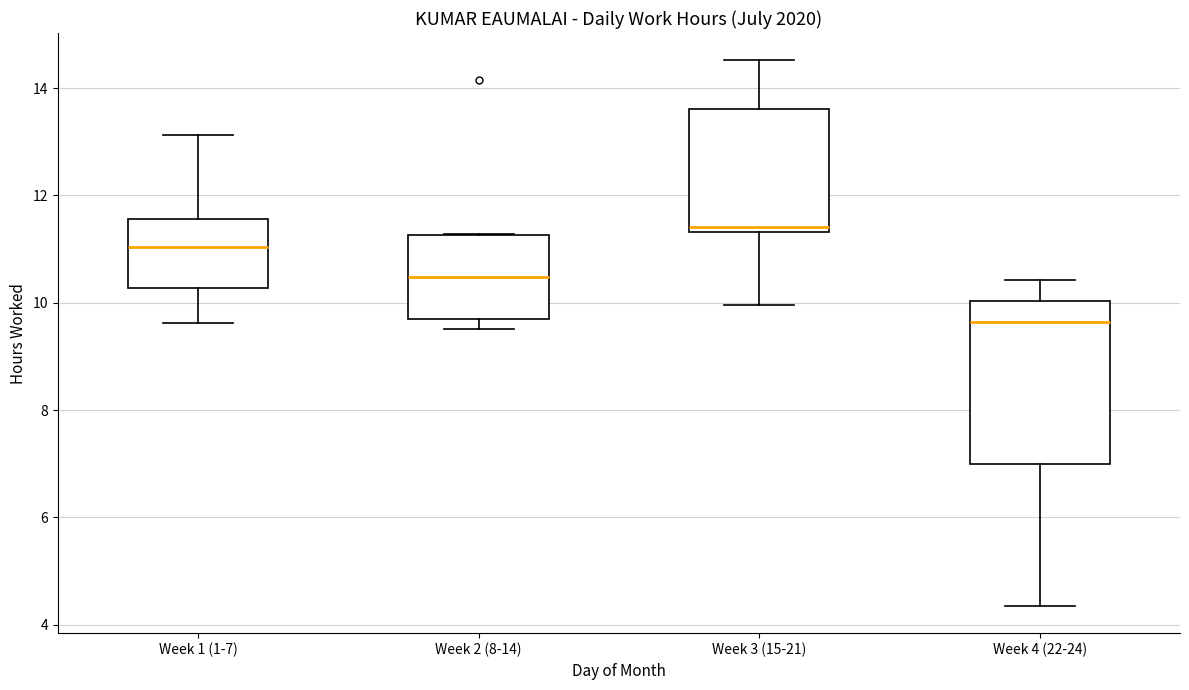

Comparing the boxes themselves (not the whiskers), which one is the tallest?

Week 4 (22-24)